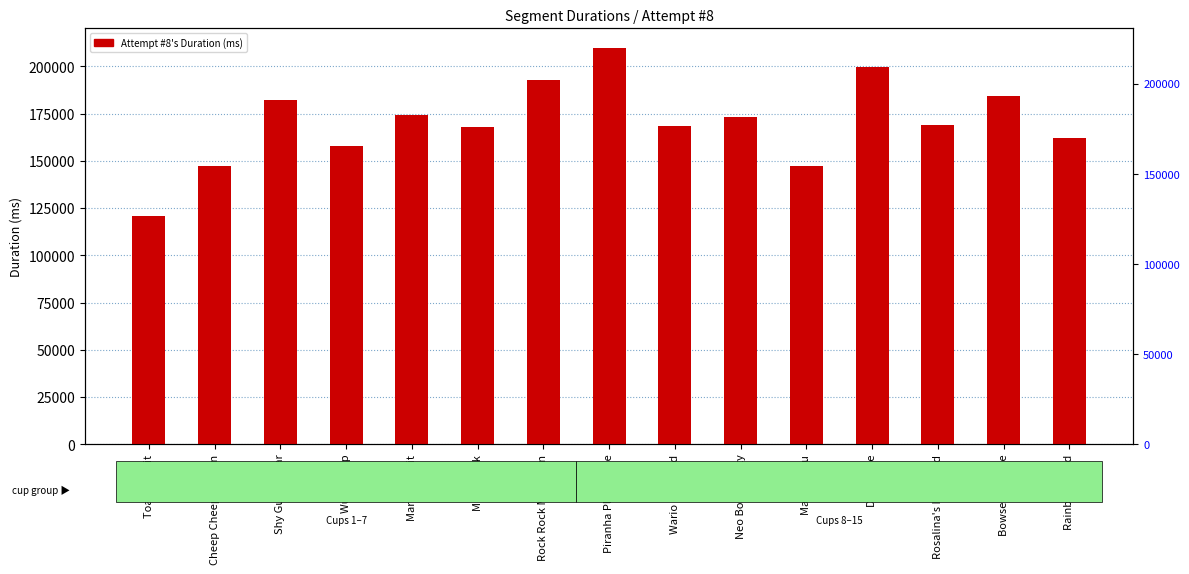

Between Cheep Cheep Lagoon and Music Park, which is larger?

Music Park